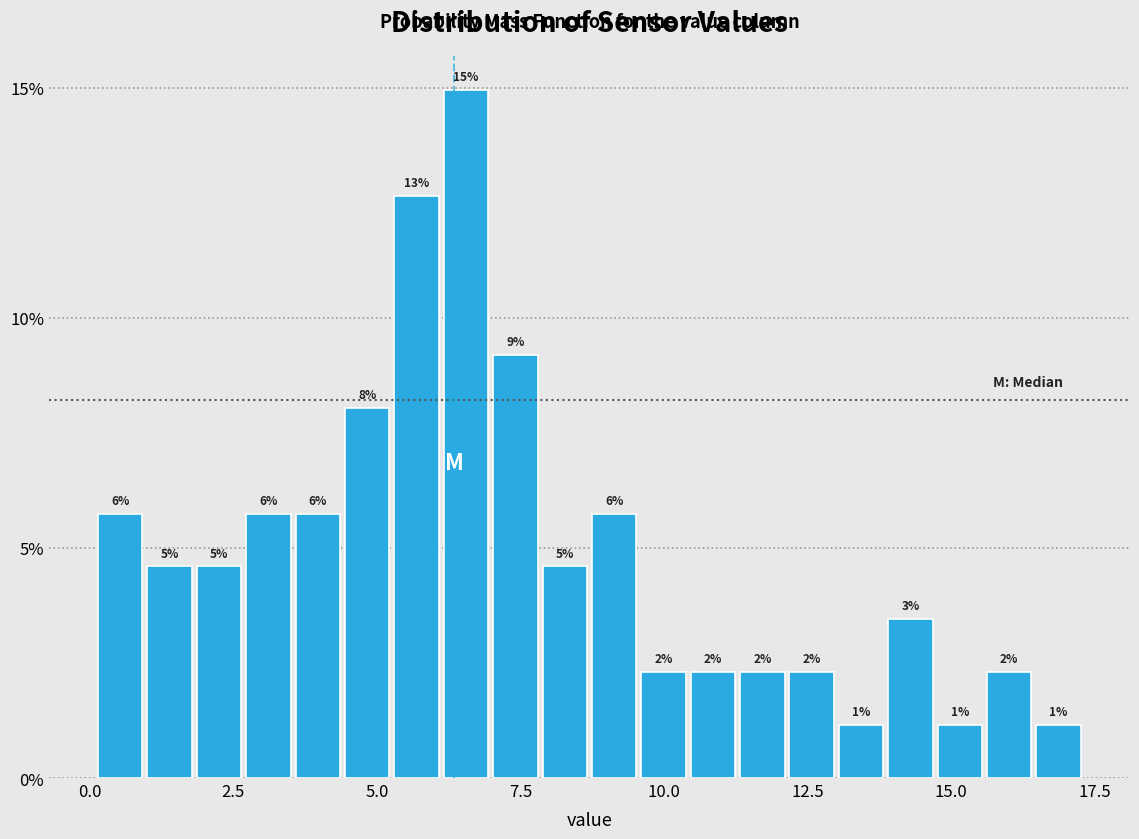

Around what value on the x-axis is the tallest bar? Give the approximate position of its centre, as read against the axis.

6.5